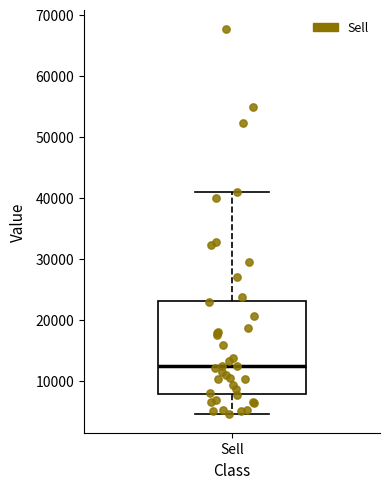

Transcribe this box plot: give where the median line is, the range the box spans, and where the two whiskers end, as read against the y-axis. The values are not printed on the chart, so give them approximately, as read against the axis.

median 12000, box 8000 to 23000, whiskers 5000 to 41000